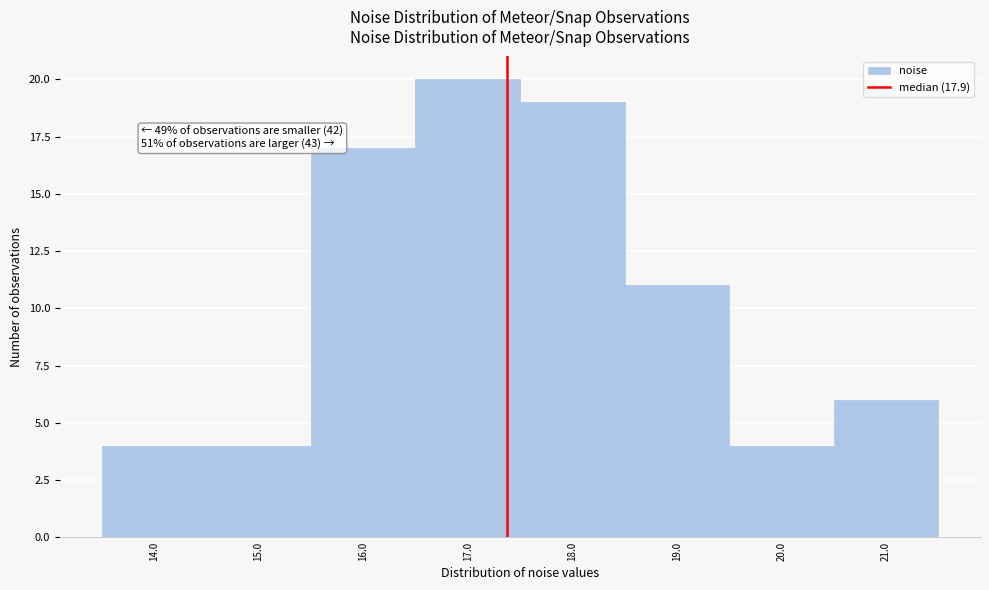

Reading left to right, what are all the values shown in this chart?

4	4	17	20	19	11	4	6